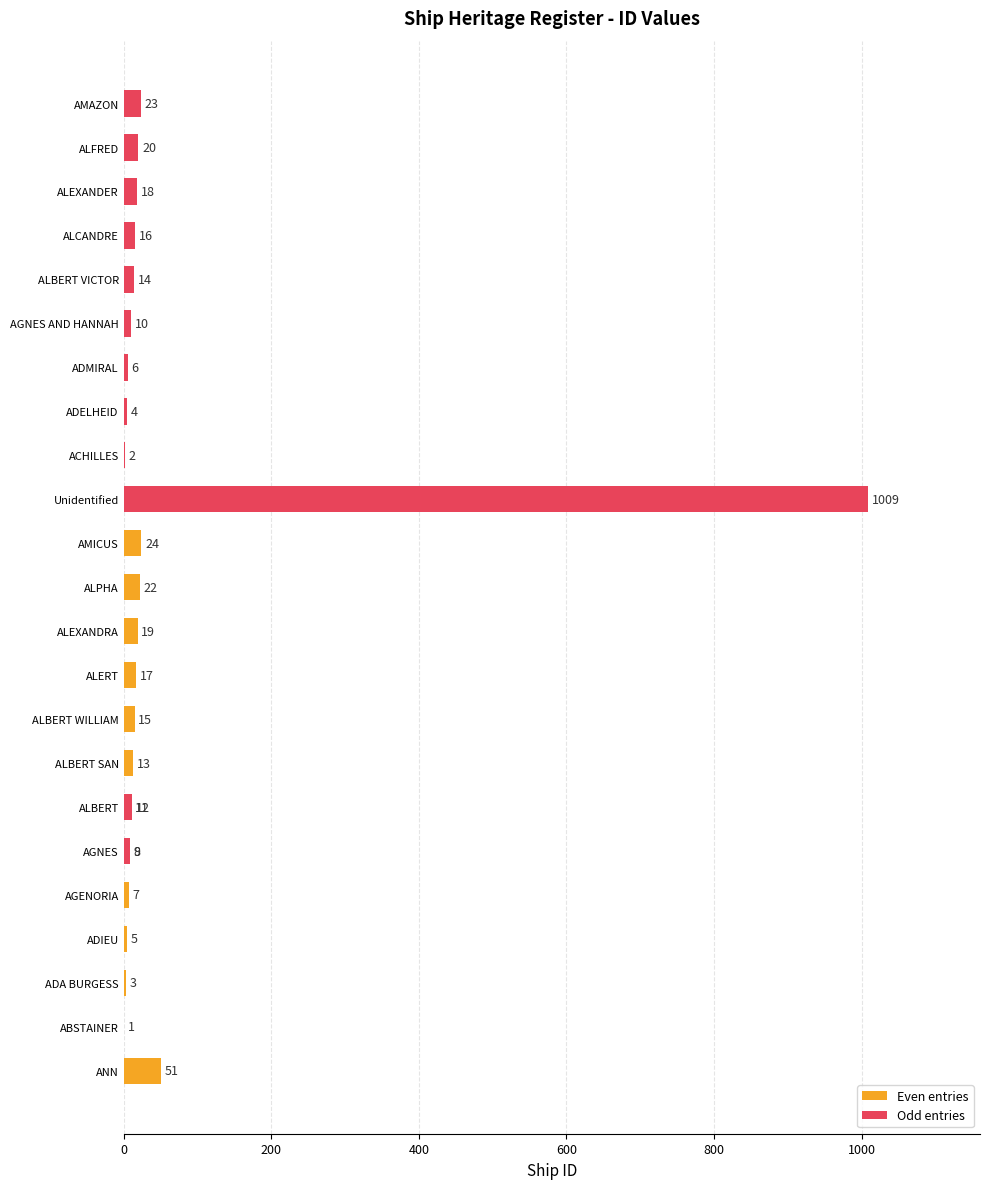

How many bars are there in total?

25